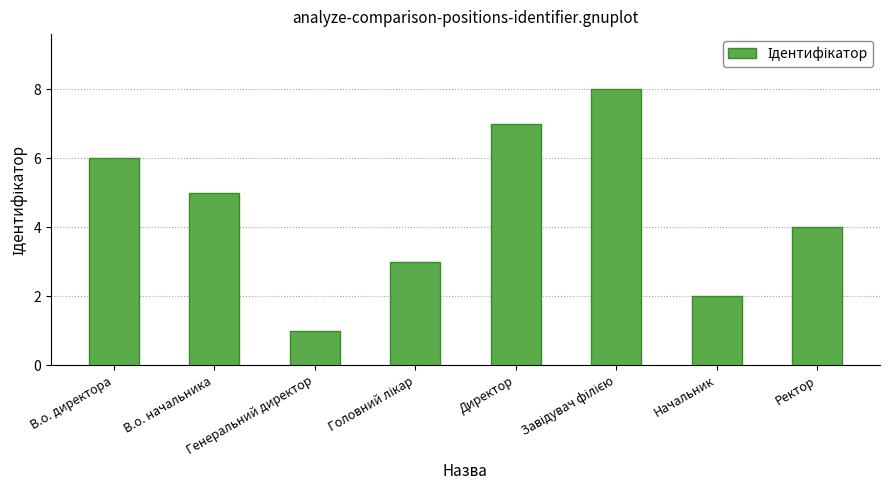

How many values are below 5?

4